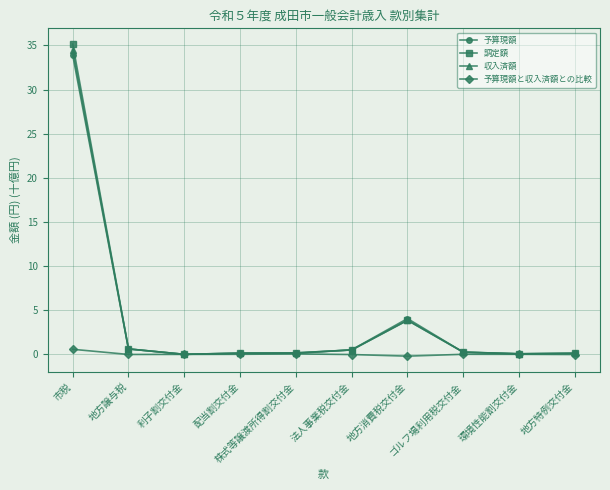

What is the maximum value shown in the chart?

35.2